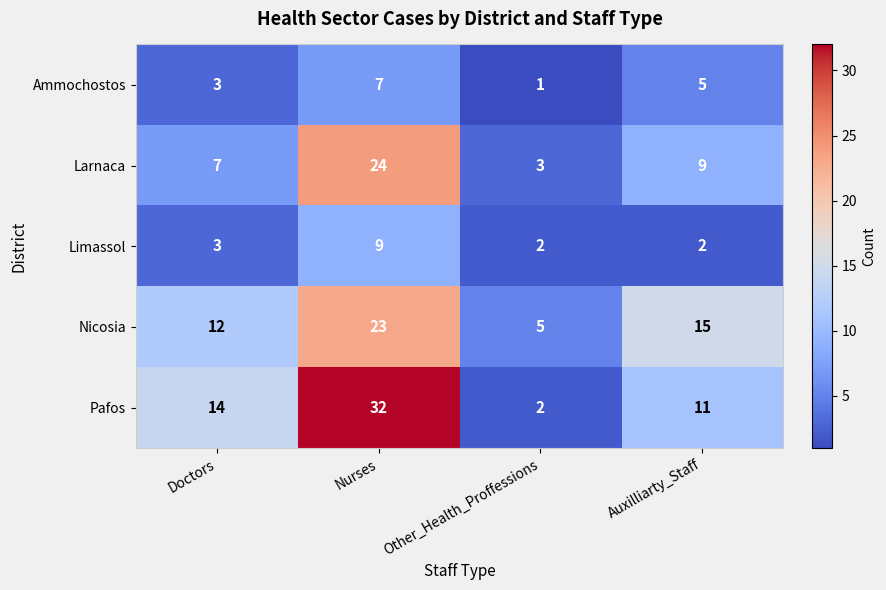

What is the difference between the maximum and minimum values in the Pafos series?

30